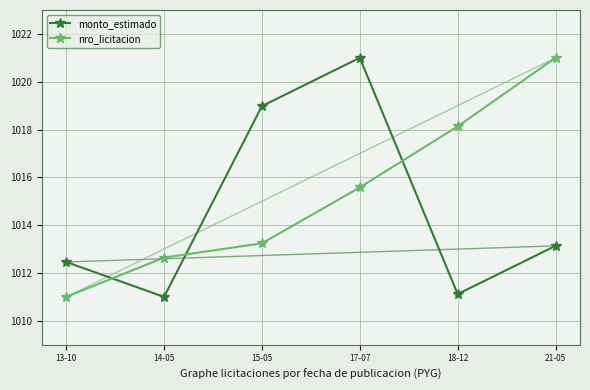

Rank the series by their average value, from highest to lowest.

nro_licitacion, monto_estimado